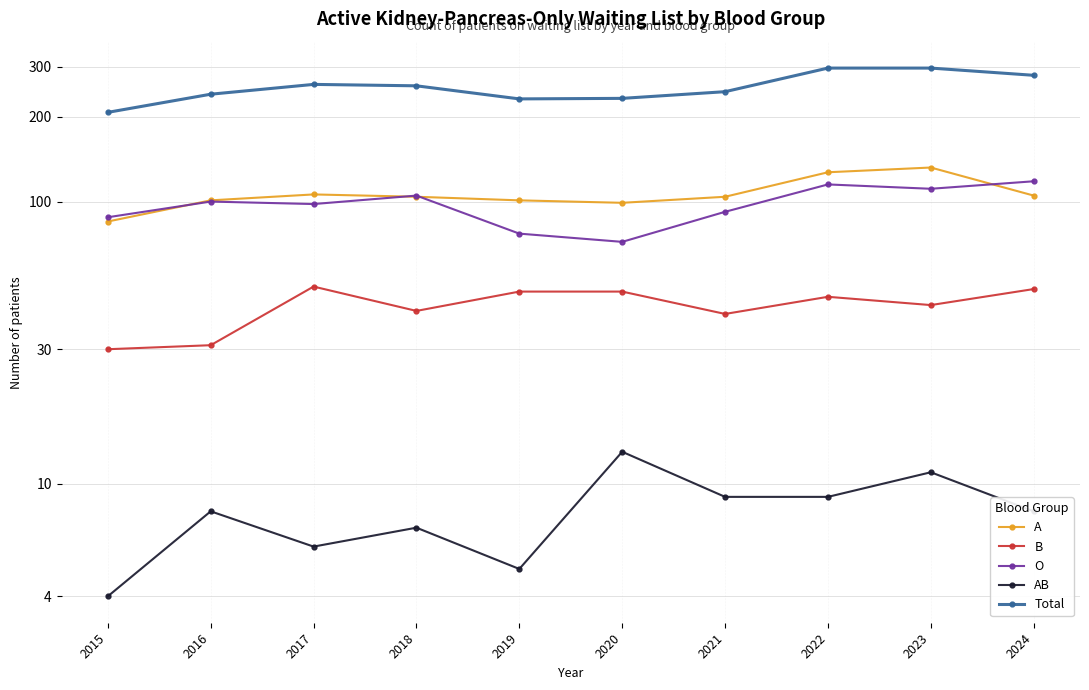

Where is B nearest to the value 40?

2021